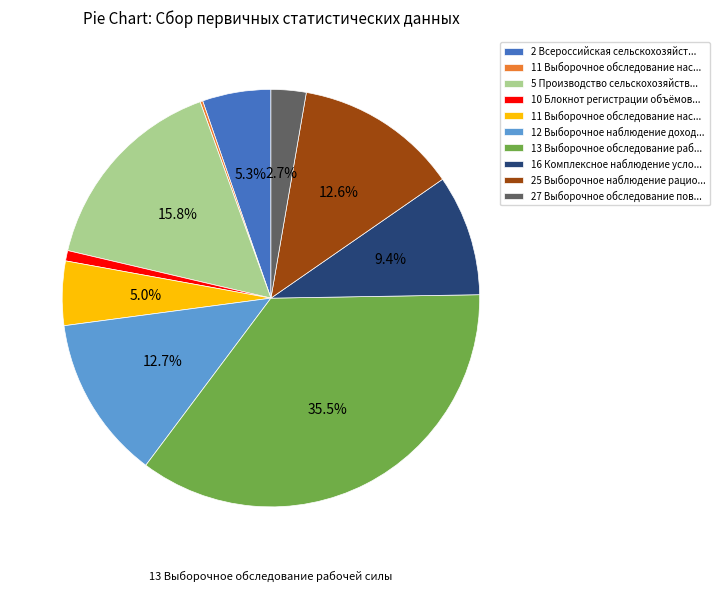

Is there a majority slice in this chart?

No